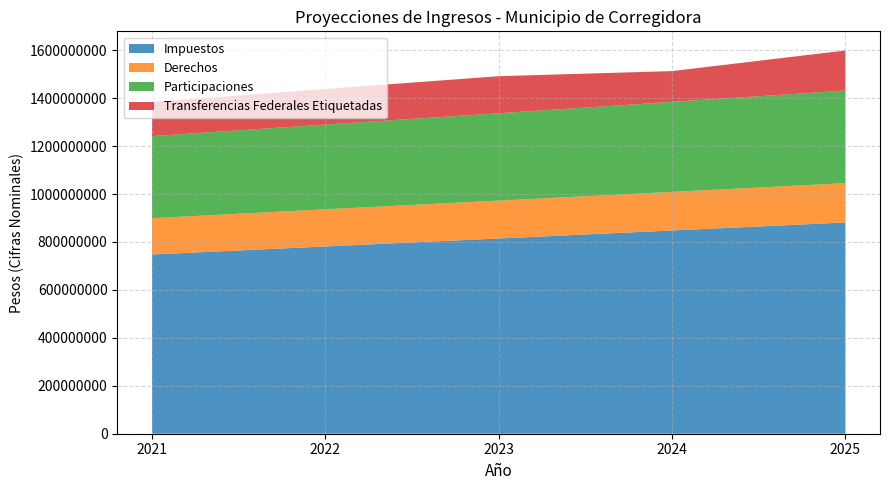

Reading left to right, transcribe all the data shown in this chart.

Impuestos: 2021=748022640.4	2022=781383952.8	2023=814745265.1	2024=848106577.5	2025=881467889.9
Derechos: 2021=151236394.2	2022=154961069.8	2023=157904764.9	2024=160961852.9	2025=164018940.9
Participaciones: 2021=342610324.9	2022=353565537.6	2023=364520750.4	2024=375475963.2	2025=386431176.0
Transferencias Federales Etiquetadas: 2021=142202959.4	2022=148436183.3	2023=154669407.2	2024=128542377.3	2025=167135855.0